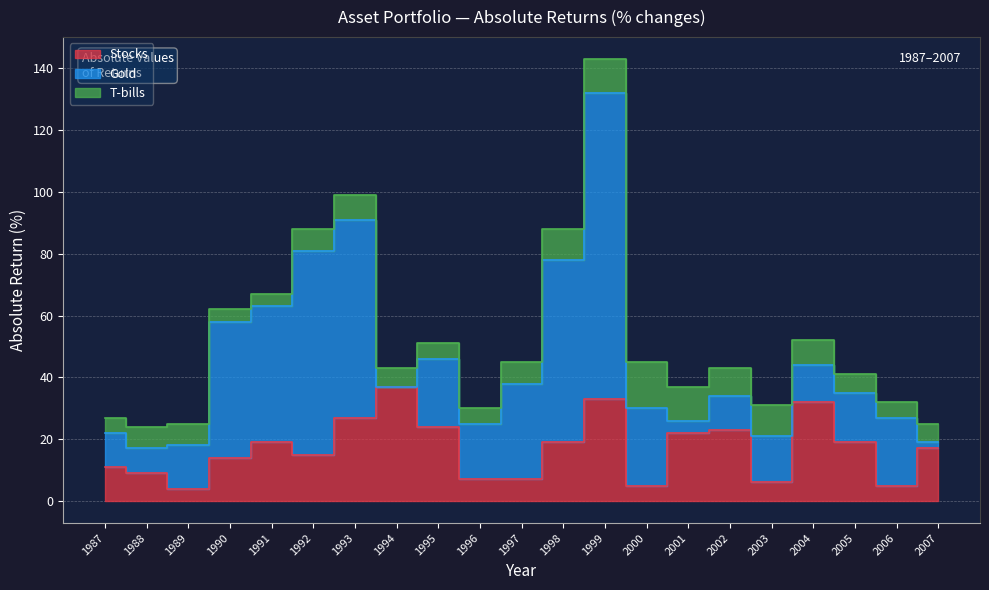

What is the value of the Gold point at the 15th from the left?

4